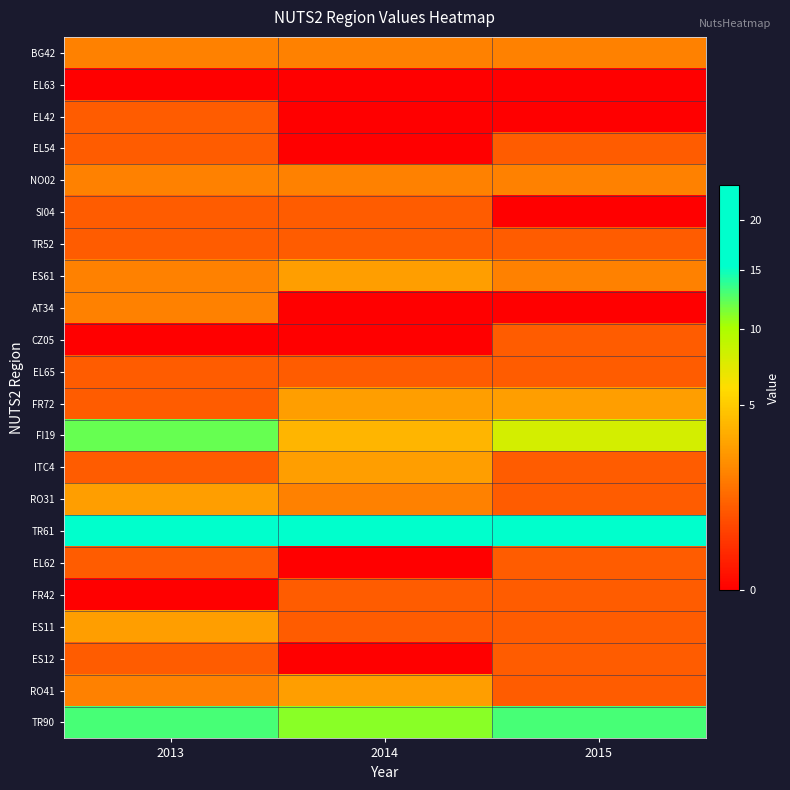

Count the number of data series in this chart.

22